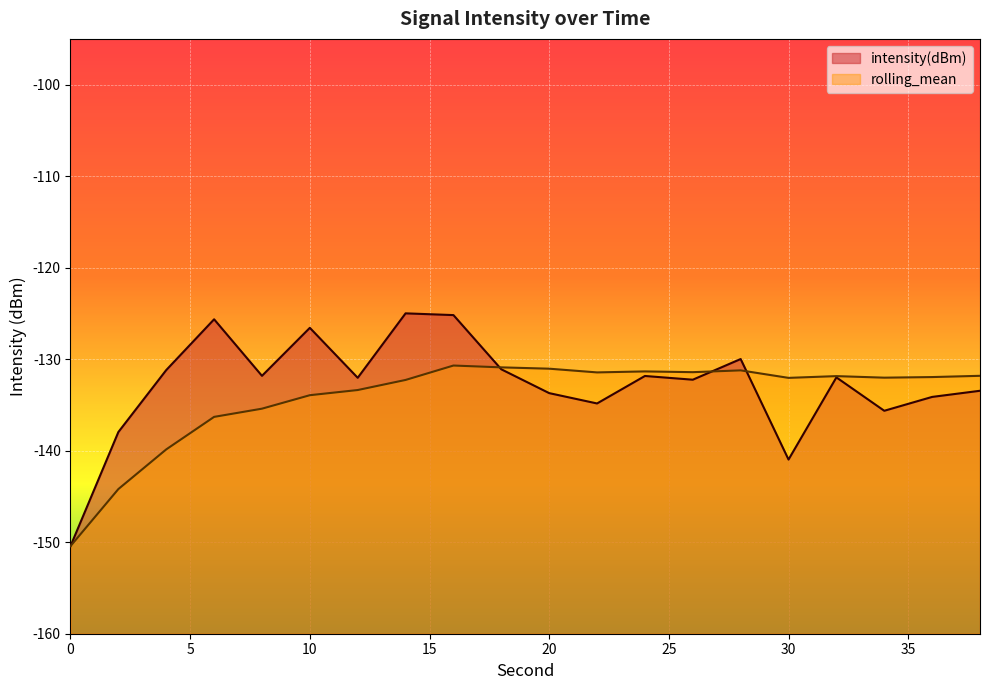

After their last crossing, which series has the higher values: intensity(dBm) or rolling_mean?

rolling_mean